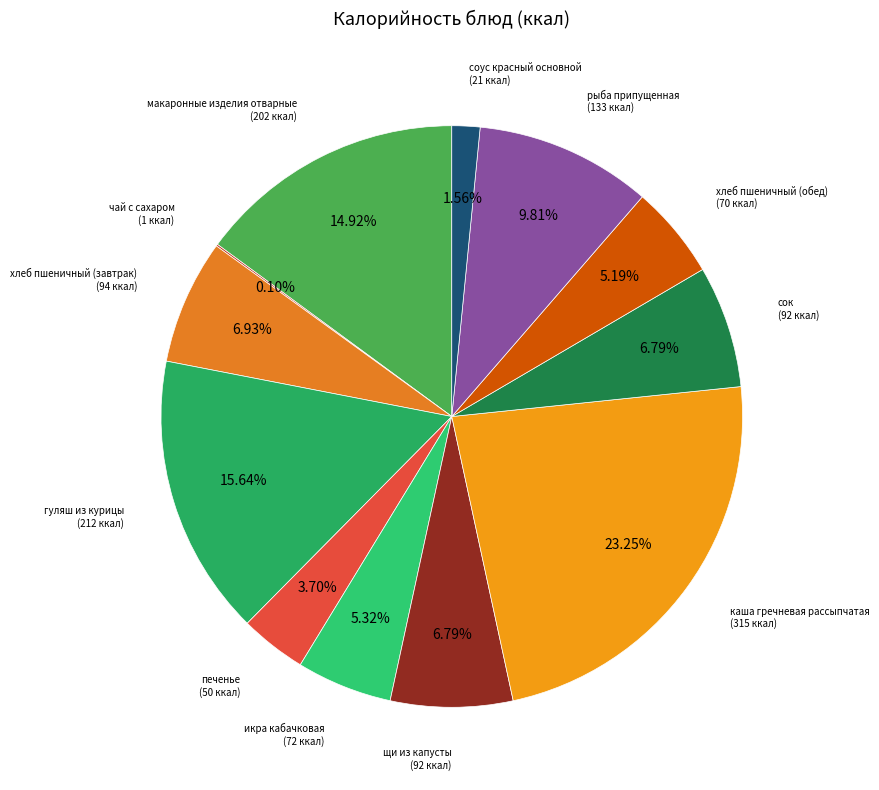

What is the ratio of the value at каша гречневая рассыпчатая to the value at хлеб пшеничный (завтрак)?

3.4